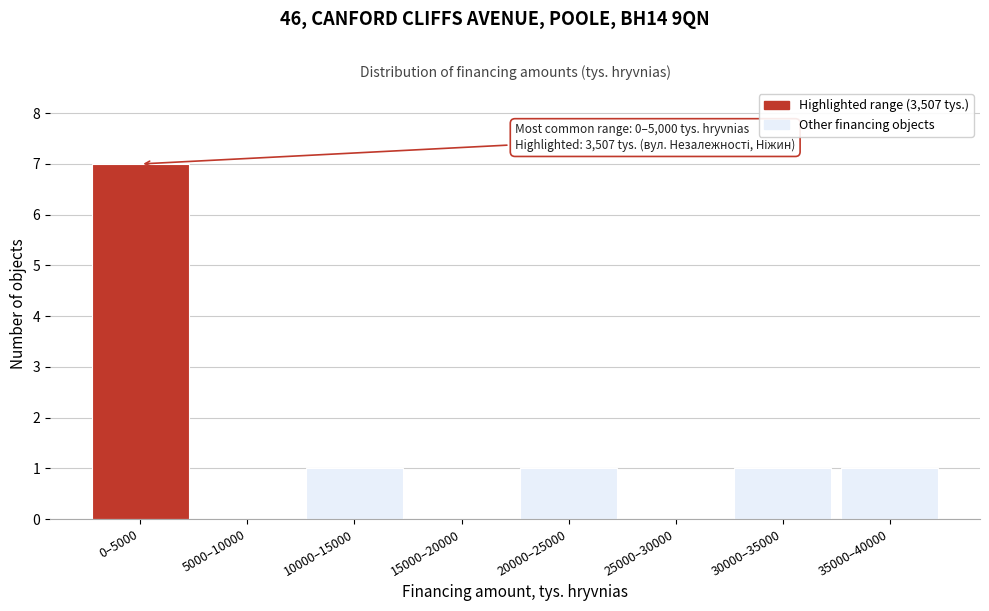

Reading left to right, list all the values displayed in this chart.

0–5000=7	5000–10000=0	10000–15000=1	15000–20000=0	20000–25000=1	25000–30000=0	30000–35000=1	35000–40000=1